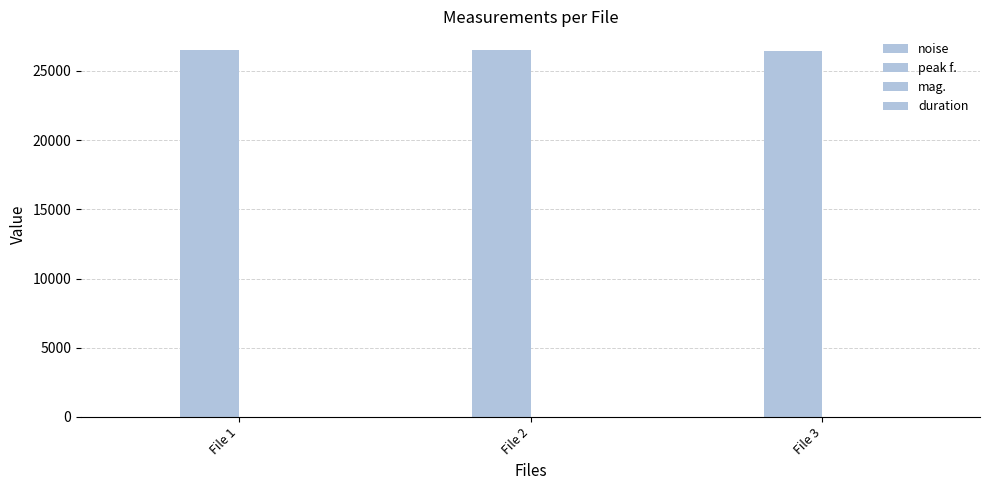

How many data points does each series have?

3